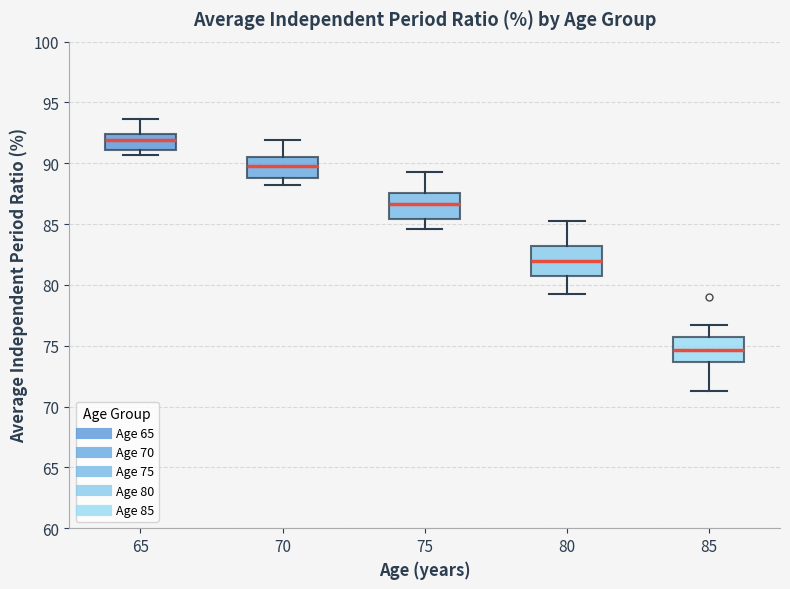

Which box's median line is the lowest?

85